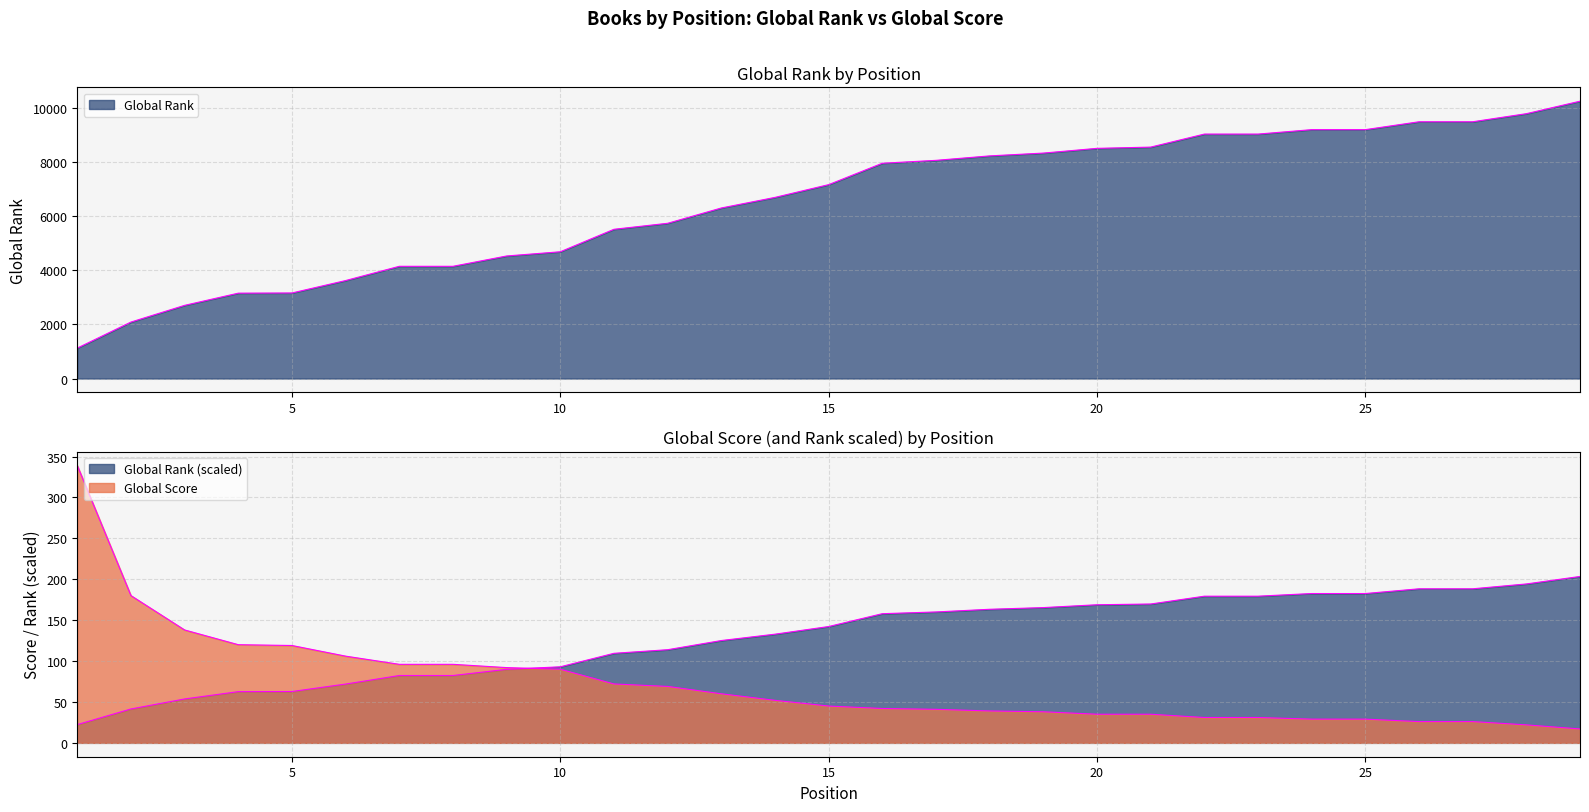

What is the sum of the Global Score values at 12 and 3?

207